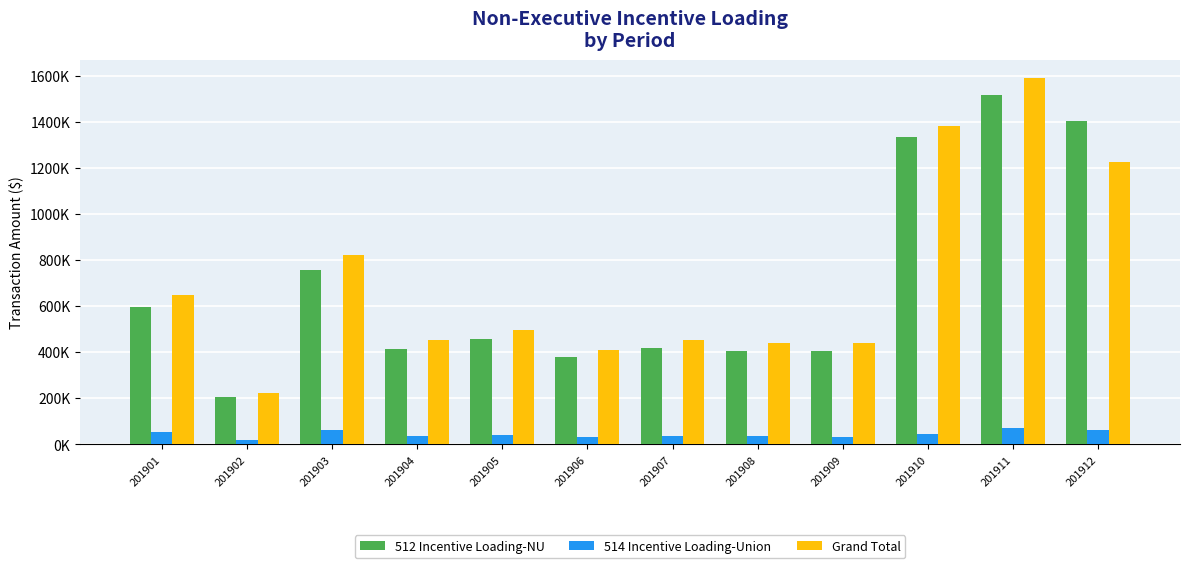

What are all the series names shown in the legend?

512 Incentive Loading-NU, 514 Incentive Loading-Union, Grand Total